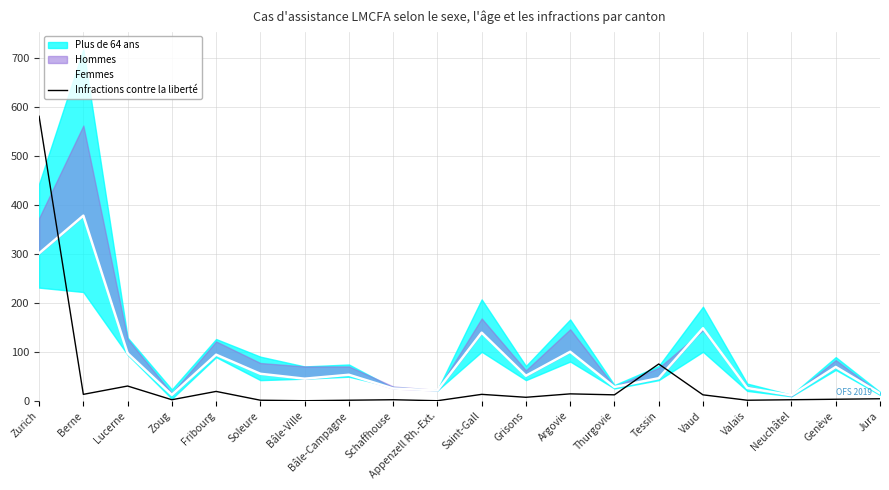

Where does the Infractions contre la liberté series first go above 7?

Zurich